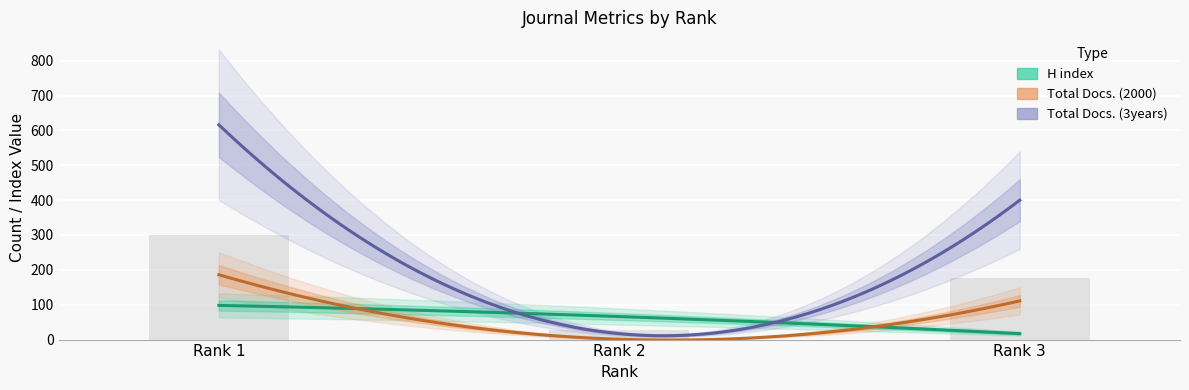

Reading left to right, what are all the values shown in this chart?

H index: Rank 1=98	Rank 2=66	Rank 3=17
Total Docs. (2000): Rank 1=186	Rank 2=1	Rank 3=111
Total Docs. (3years): Rank 1=616	Rank 2=17	Rank 3=400